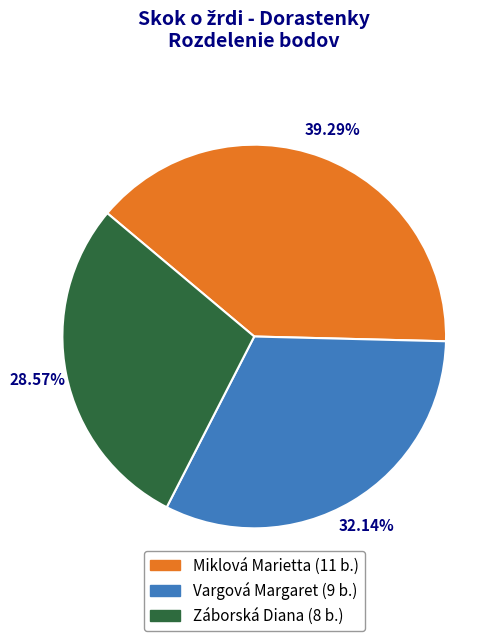

To the nearest percent, what is the difference between the largest and smallest slice percentages?

11%